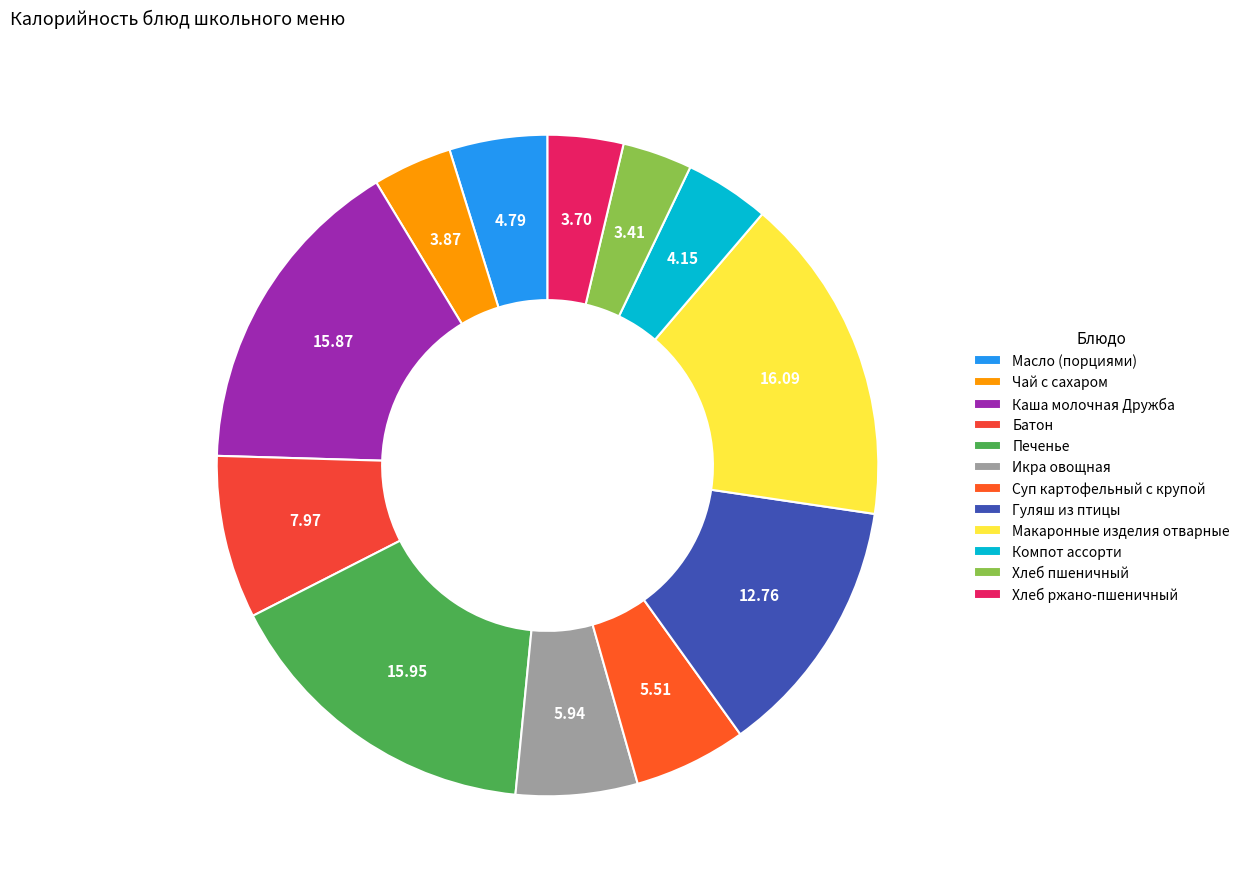

Count the number of slices in the pie.

12